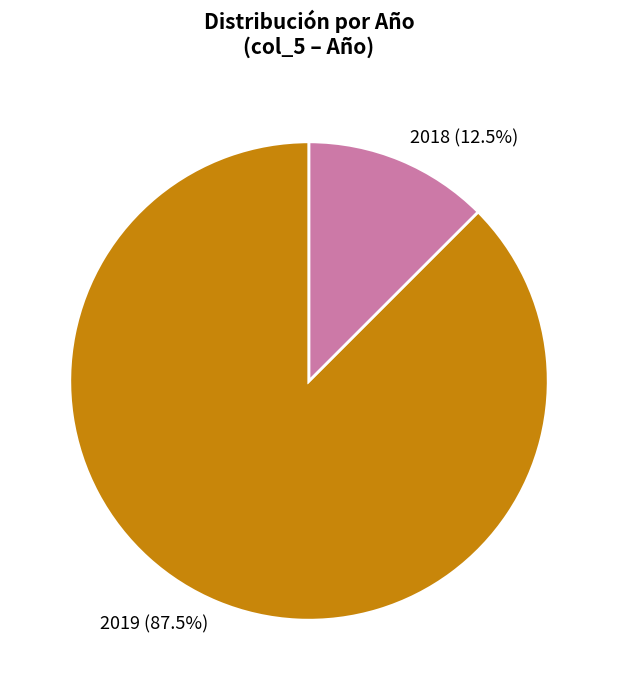

To the nearest percent, what is the combined percentage of 2018 and 2019?

100%